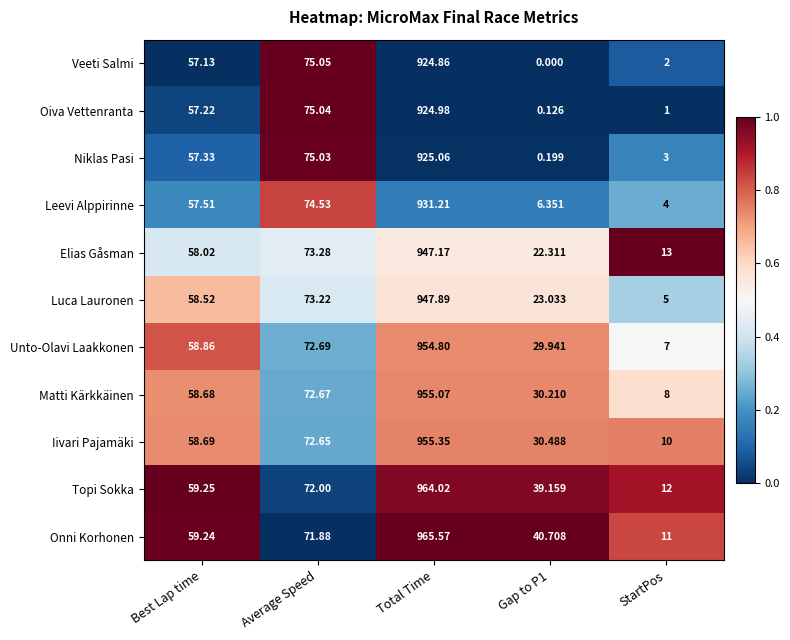

At which label does Luca Lauronen reach its peak?

Total Time